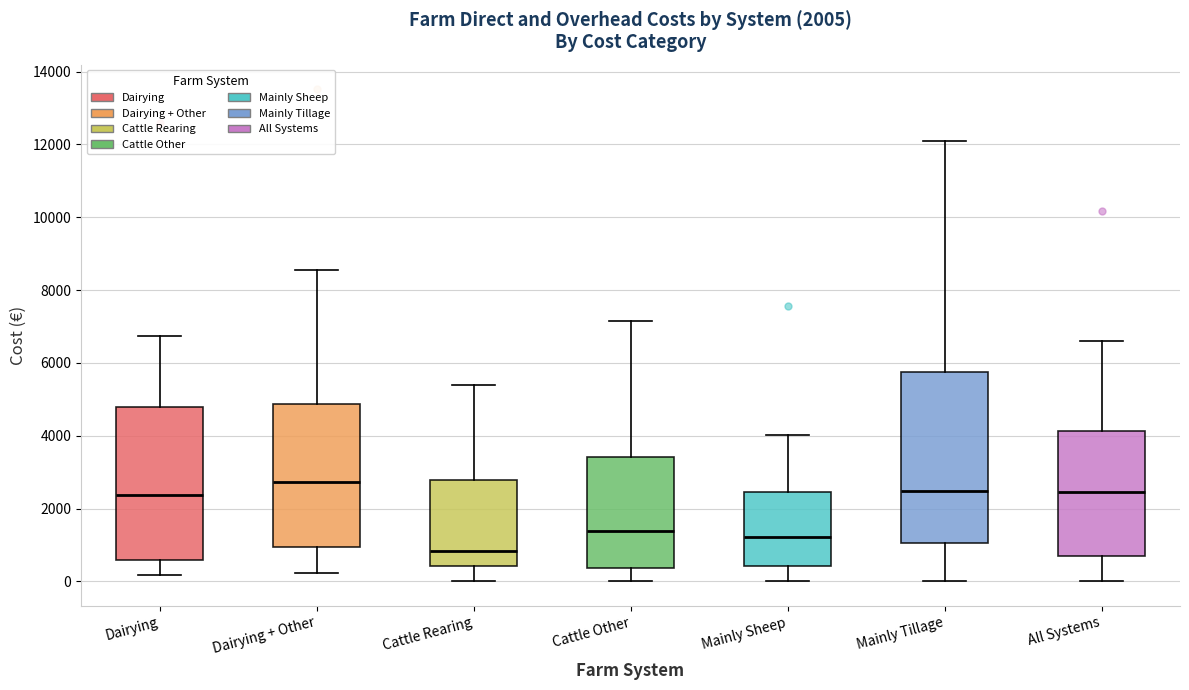

Which box's median line is the highest?

Dairying + Other